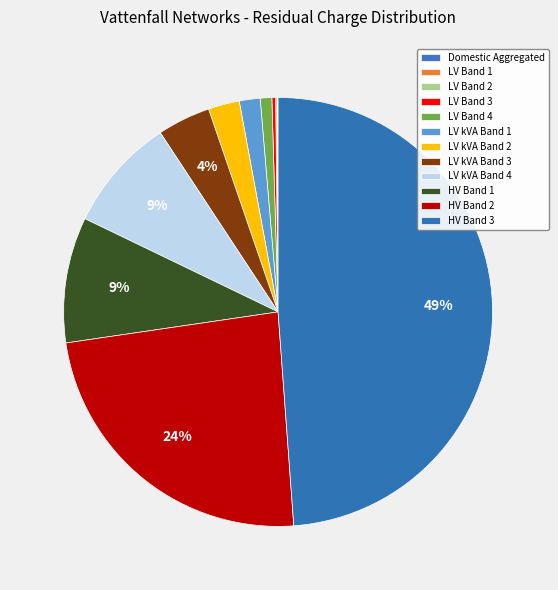

What percentage is the LV kVA Band 2 slice, to the nearest percent?

2%